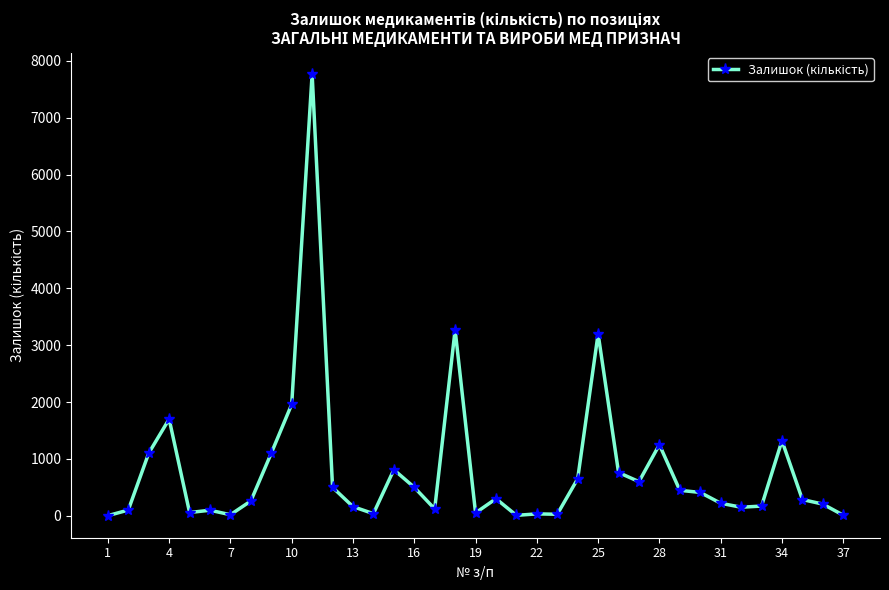

What is the greatest value displayed?

7770